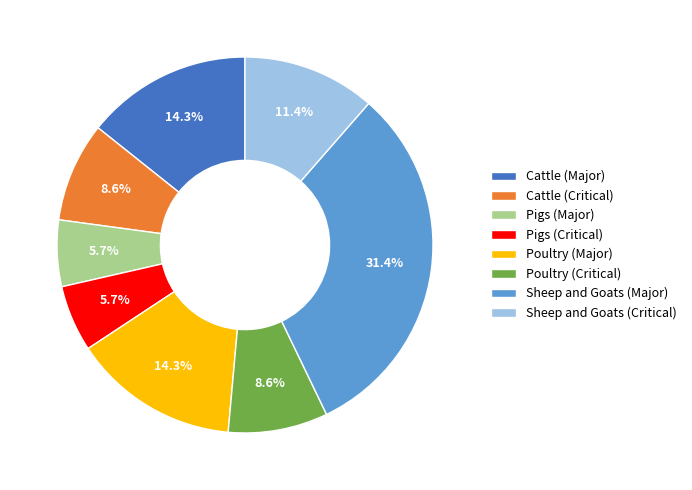

Is the sum of Pigs (Major) and Poultry (Major) greater than half?

No